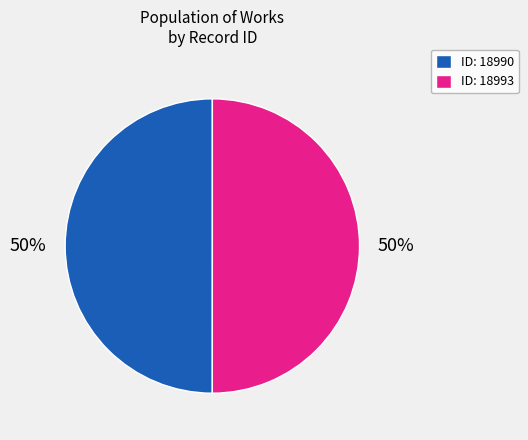

True or false: ID: 18990 accounts for 41% of the total.

False